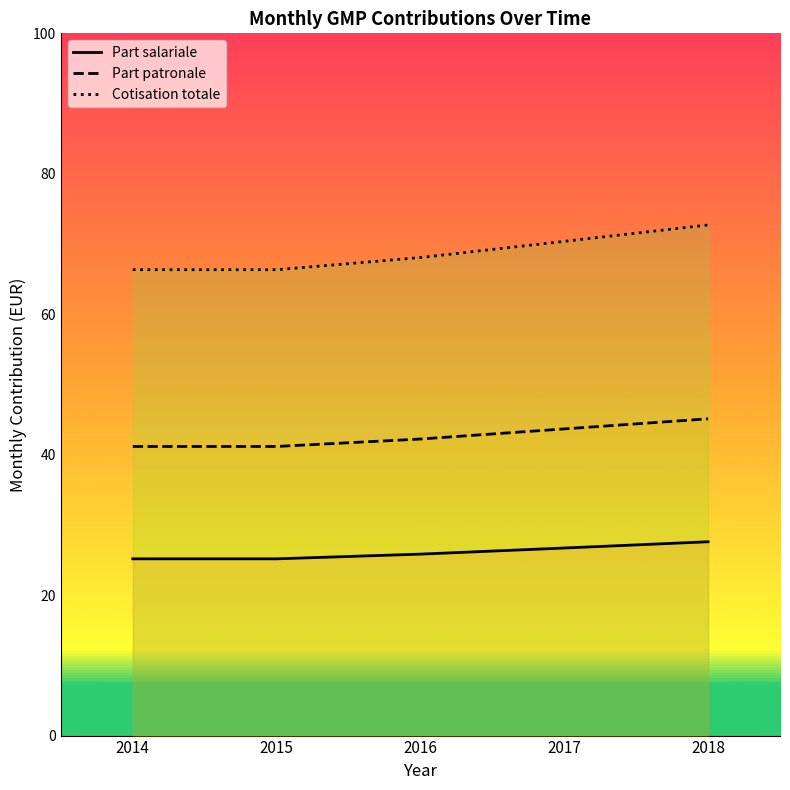

Reading left to right, transcribe all the data shown in this chart.

Part salariale: 2014=25.2	2015=25.2	2016=25.8	2017=26.7	2018=27.6
Part patronale: 2014=41.2	2015=41.2	2016=42.2	2017=43.7	2018=45.1
Cotisation totale: 2014=66.3	2015=66.3	2016=68.1	2017=70.4	2018=72.7